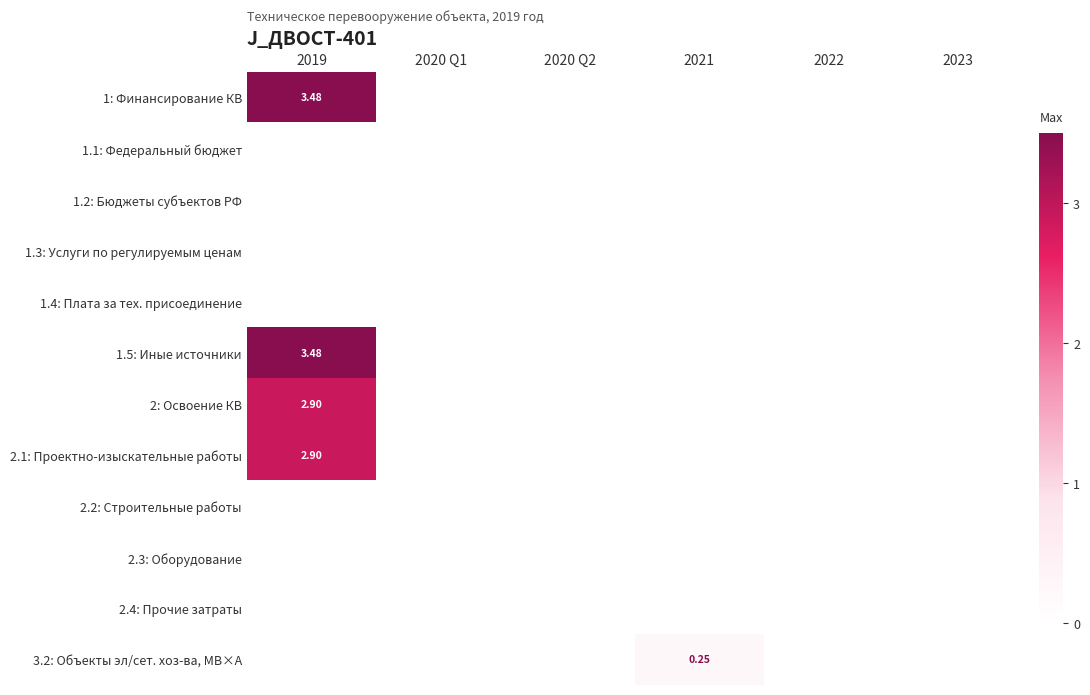

How many data points does each series have?

6